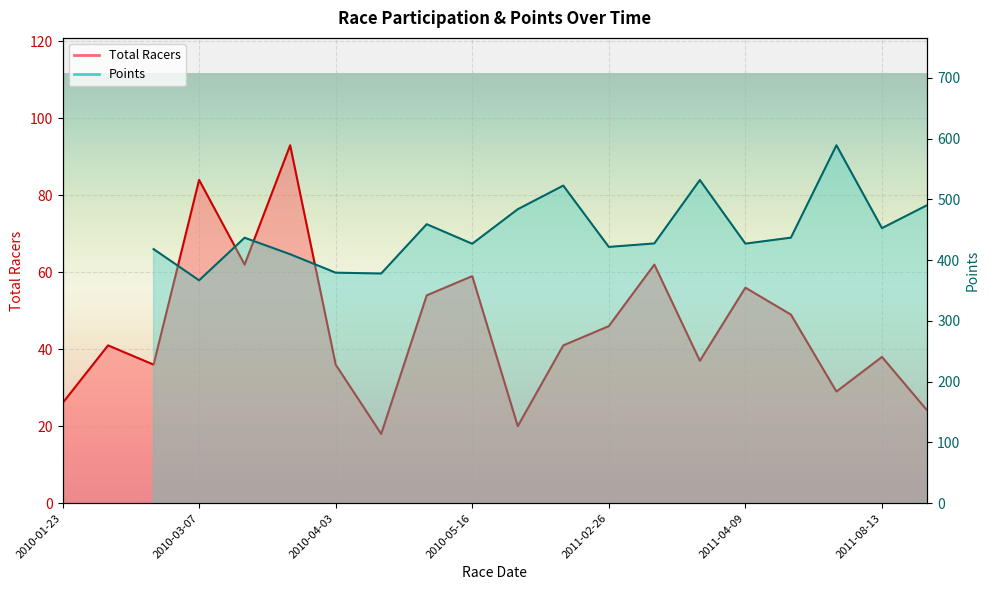

What is the greatest value displayed?

93